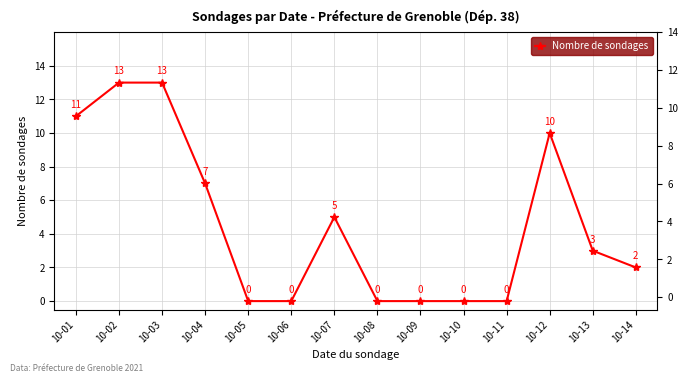

What is the change in value from 10-01 to 10-06?

-11